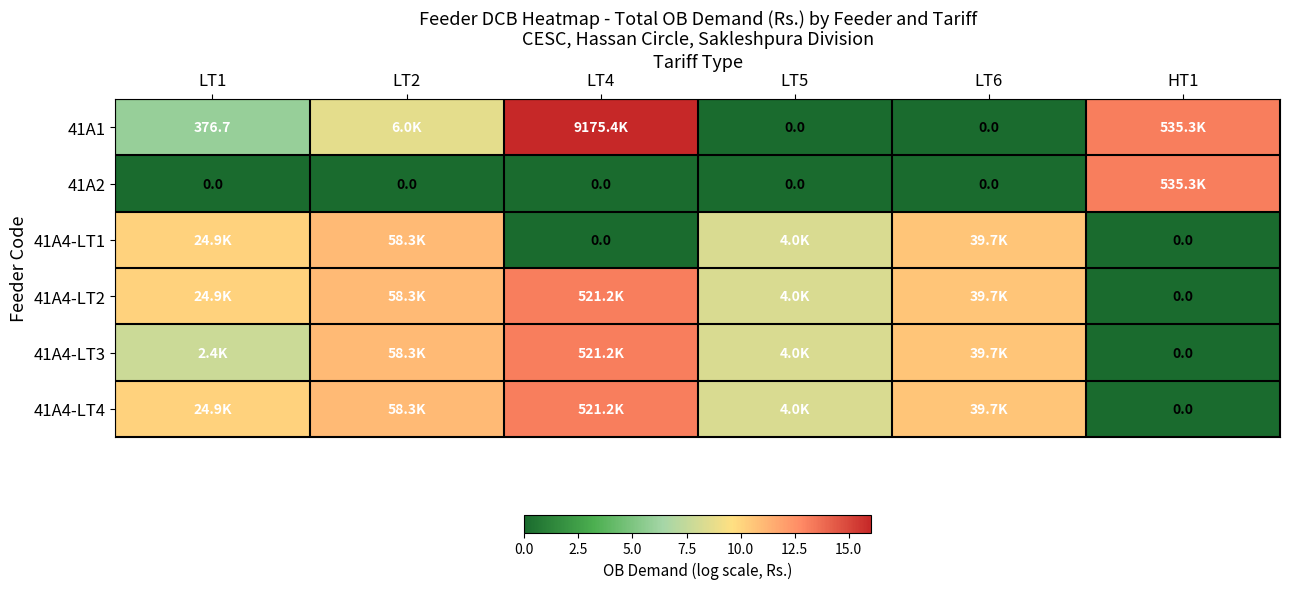

The value of 41A2 at LT4 is 8.2. True or false?

False